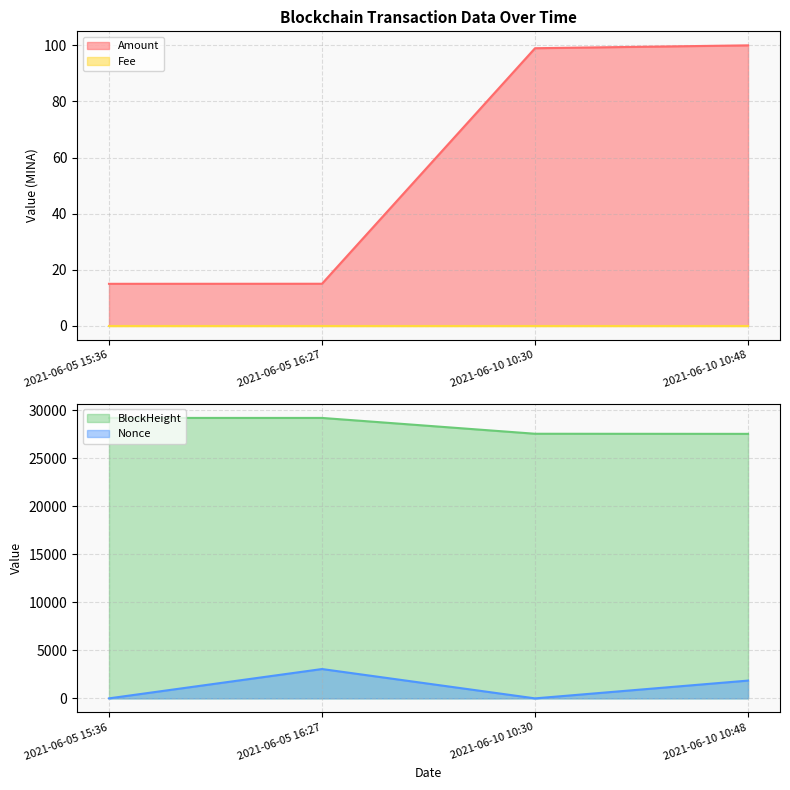

Where is Nonce nearest to the value 1526?

2021-06-10 10:48